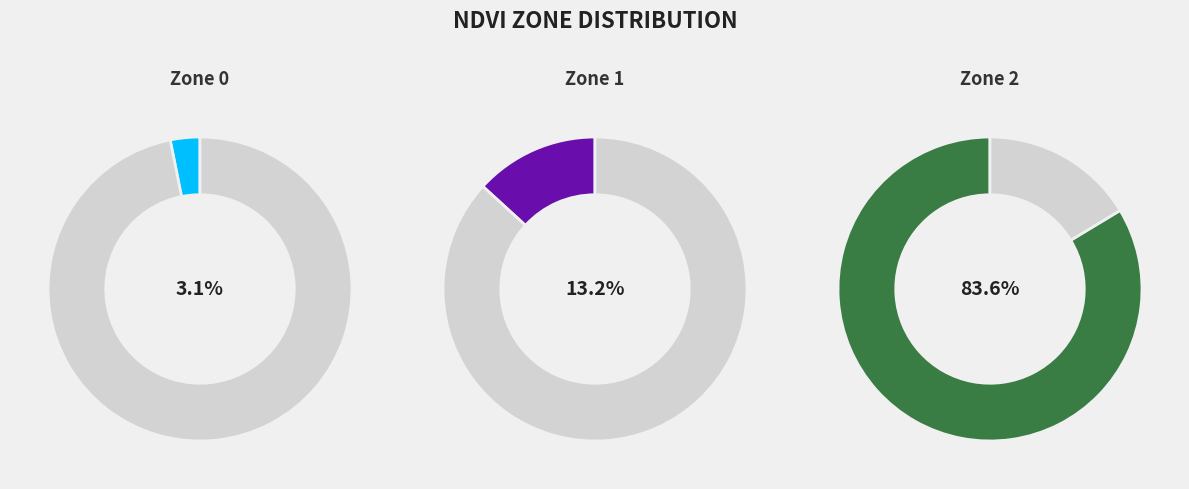

True or false: Zone 2 accounts for 84% of the total.

True